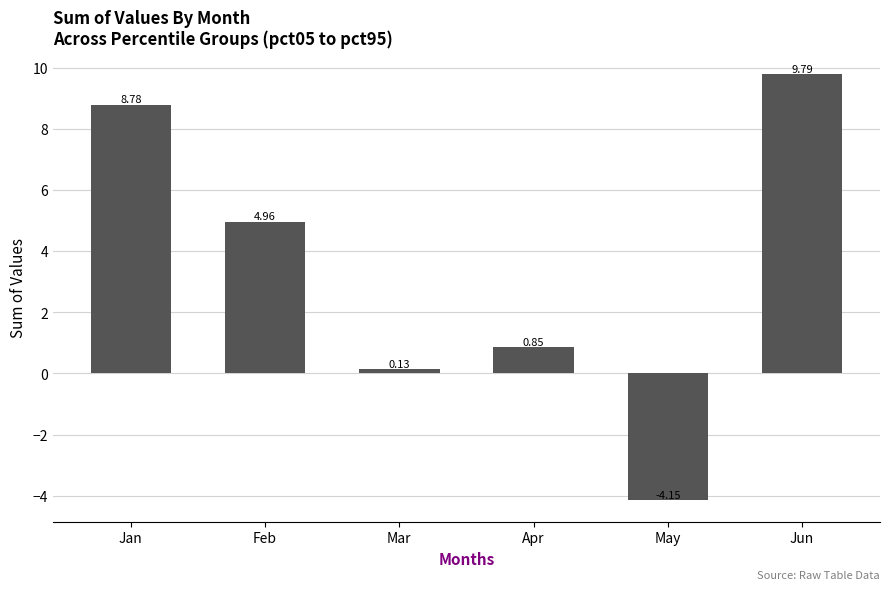

Which has a higher value, Feb or Jun?

Jun